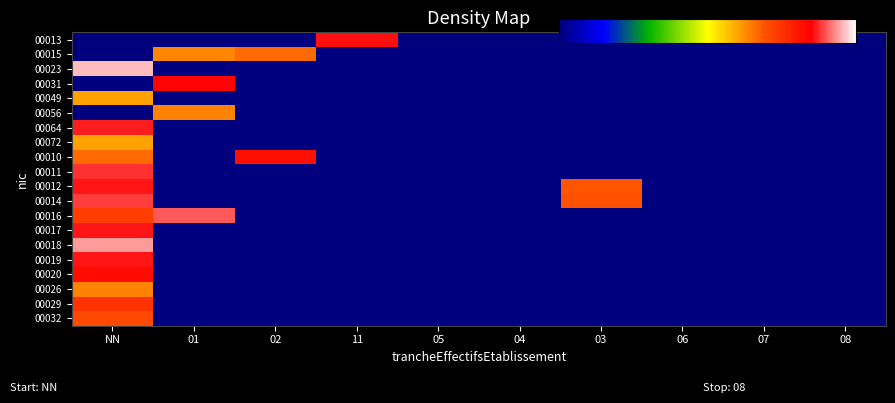

What is the spread (max minus min) of values at 02?

81.9